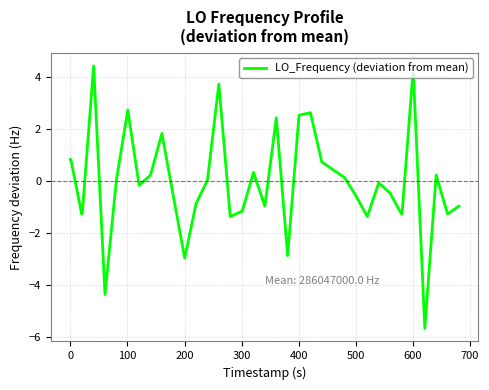

What is the difference between the second highest and second lowest values?

8.5